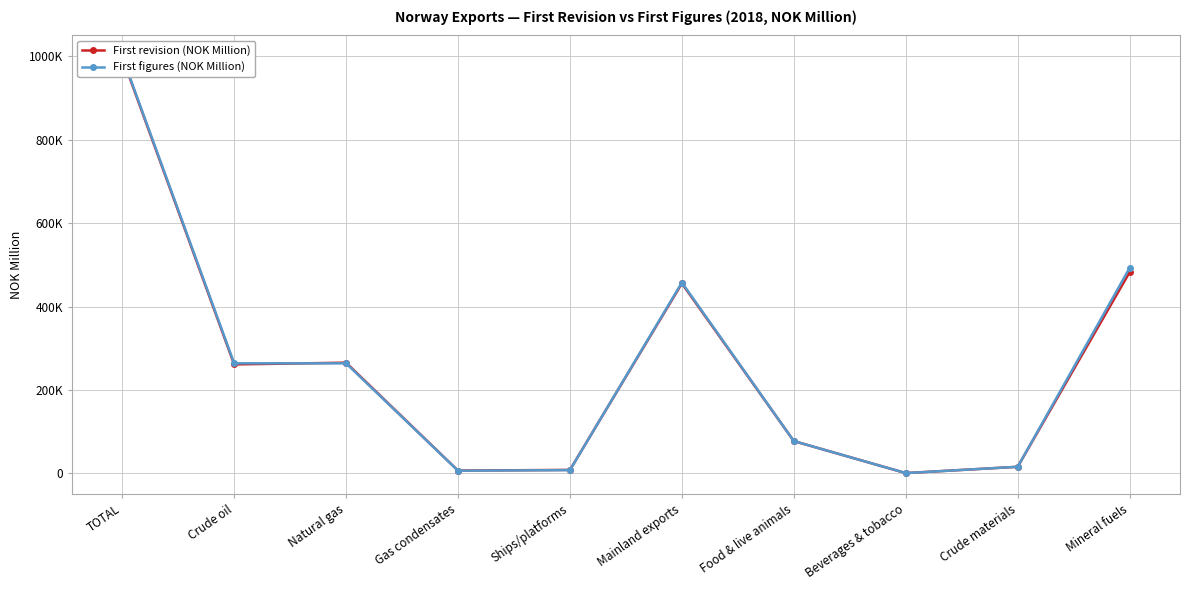

True or false: First revision (NOK Million) has more than 1 points higher than both neighbors.

True